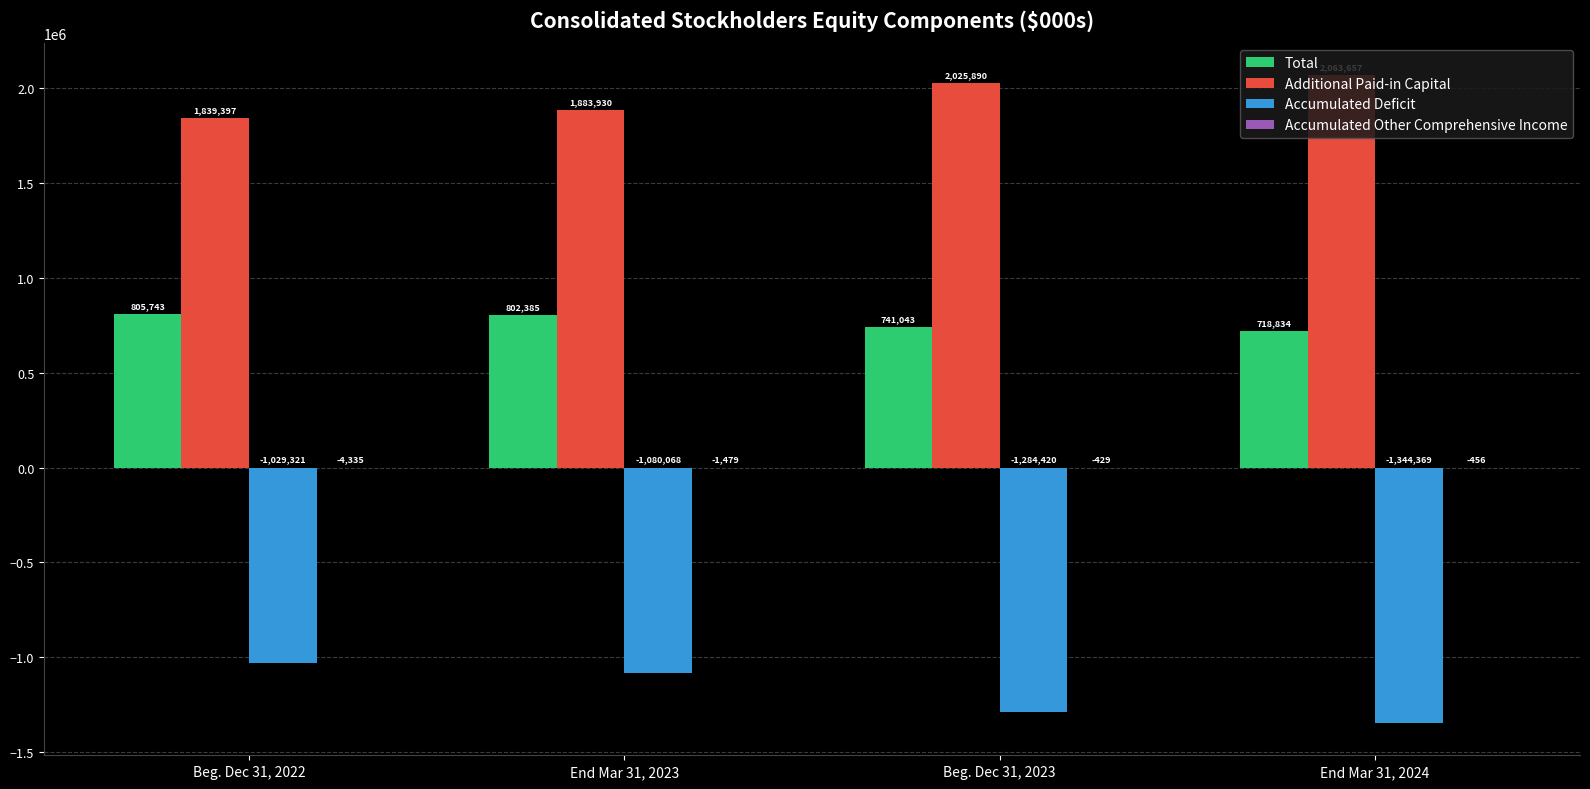

What is the sum of all Additional Paid-in Capital values?

7812874